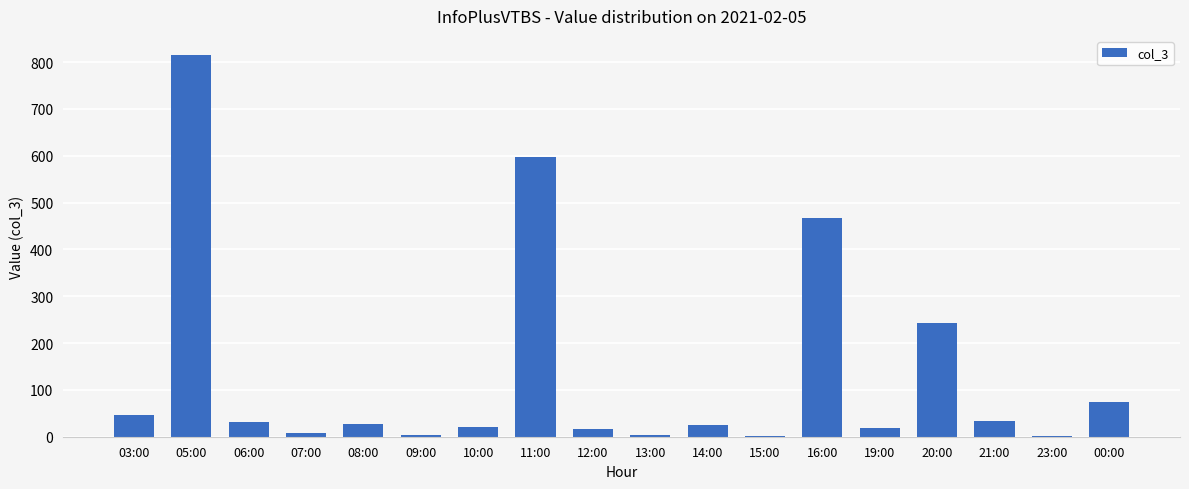

What is the sum of all values?

2430